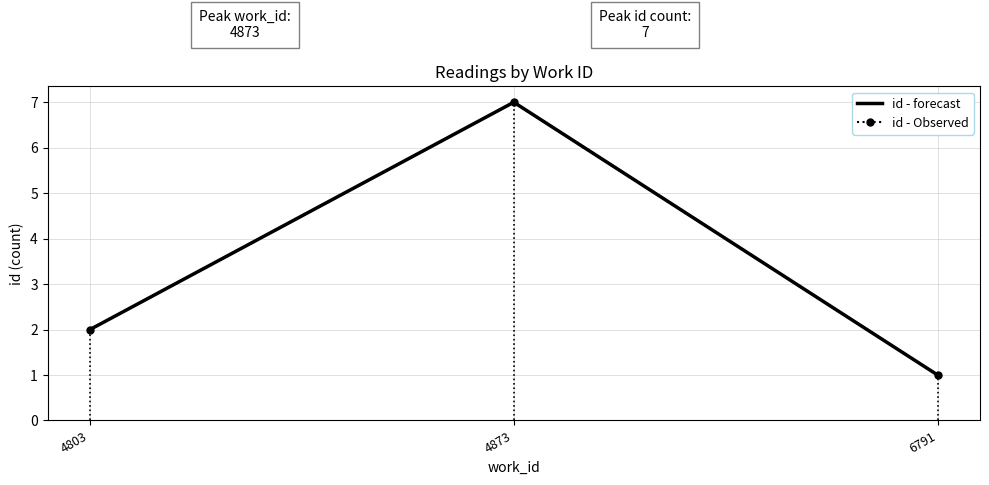

How many series are shown in this chart?

2